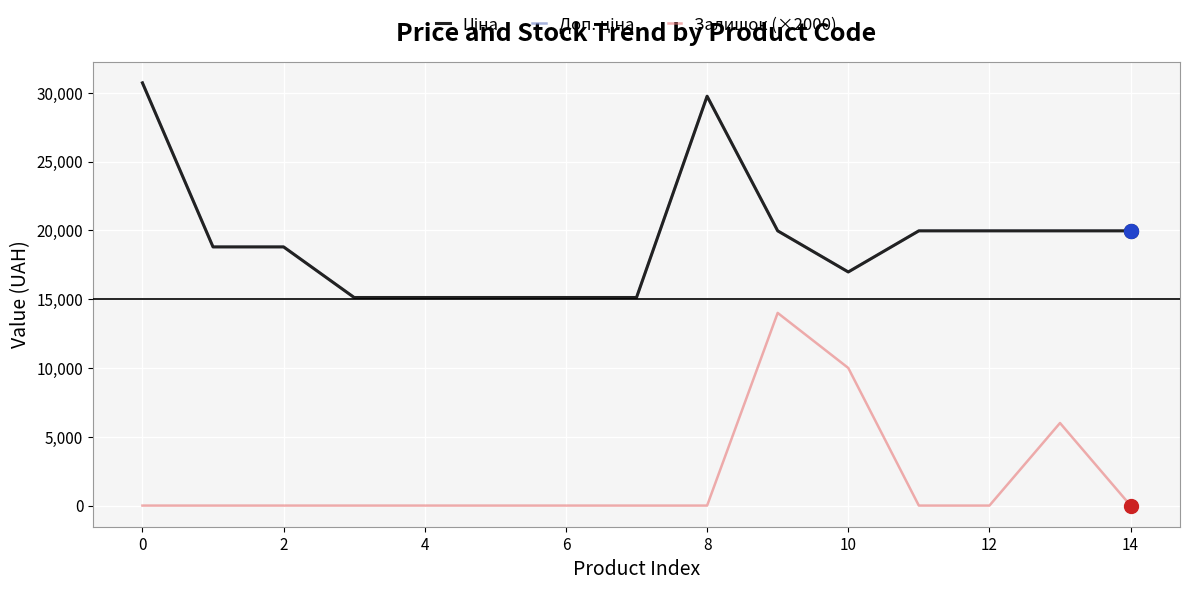

Reading right to left, what are all the values shown in this chart?

Ціна: 19964.2	19964.2	19964.2	19964.2	16976.3	19964.2	29747.2	15120.0	15120.0	15120.0	15120.0	15120.0	18796.8	18796.8	30717.1
Доп. ціна: 19964.2	19964.2	19964.2	19964.2	16976.3	19964.2	29747.2	15120.0	15120.0	15120.0	15120.0	15120.0	18796.8	18796.8	30717.1
Залишок (×2000): 0.0	6000.0	0.0	0.0	10000.0	14000.0	0.0	0.0	0.0	0.0	0.0	0.0	0.0	0.0	0.0